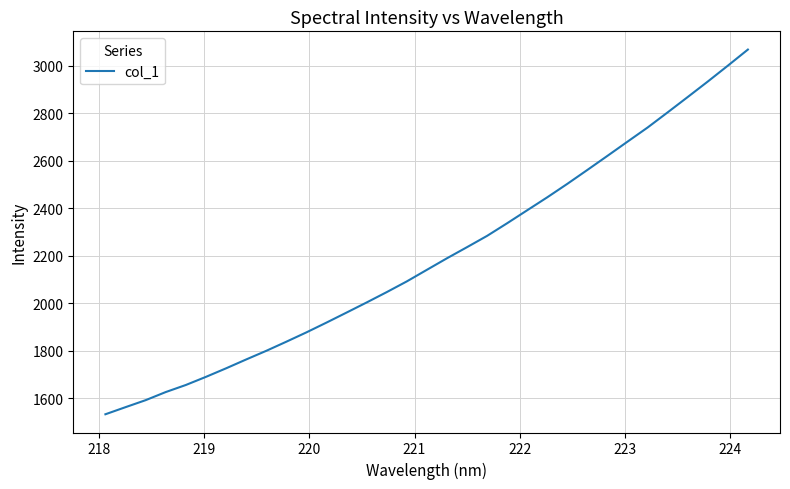

What is the greatest value displayed?

3068.3